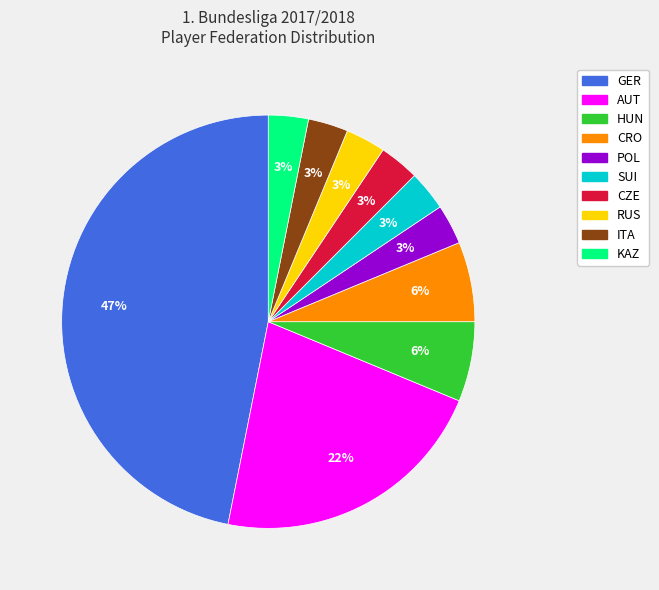

Does any single category account for the majority?

No